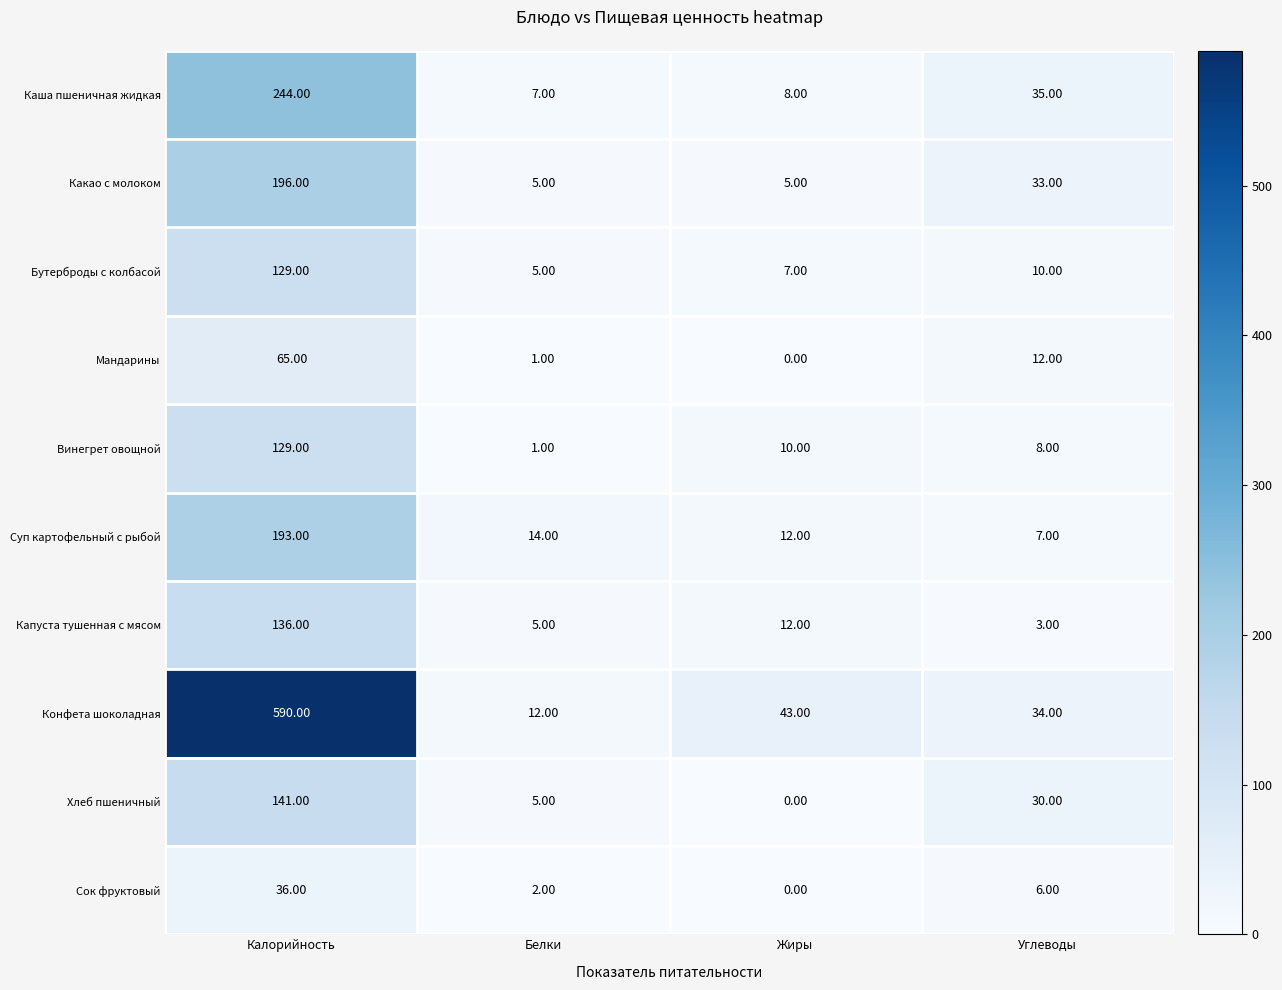

At how many categories does at least one series exceed 228?

1